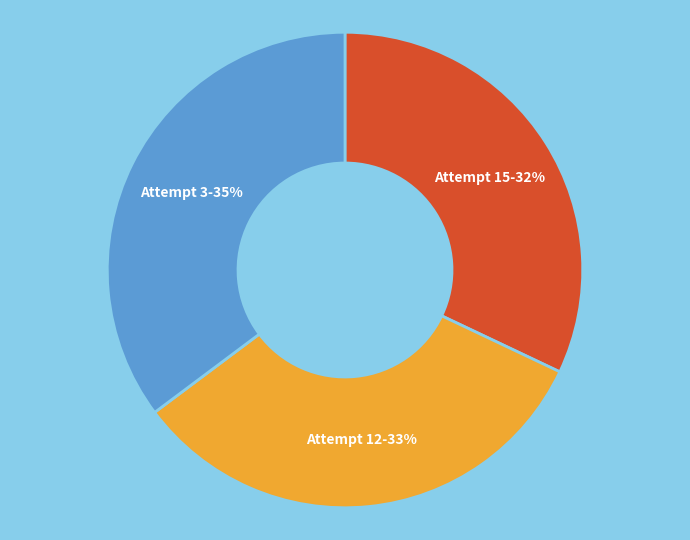

Which has a higher value, Attempt 3 or Attempt 12?

Attempt 3